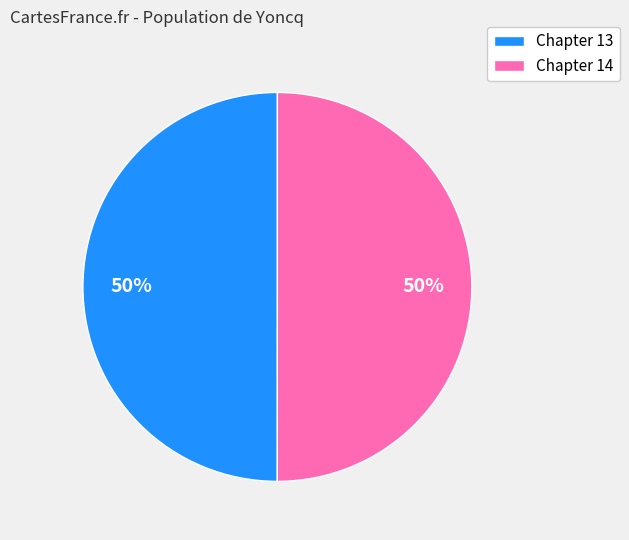

Is it true that Chapter 14 is 50% of the pie?

True